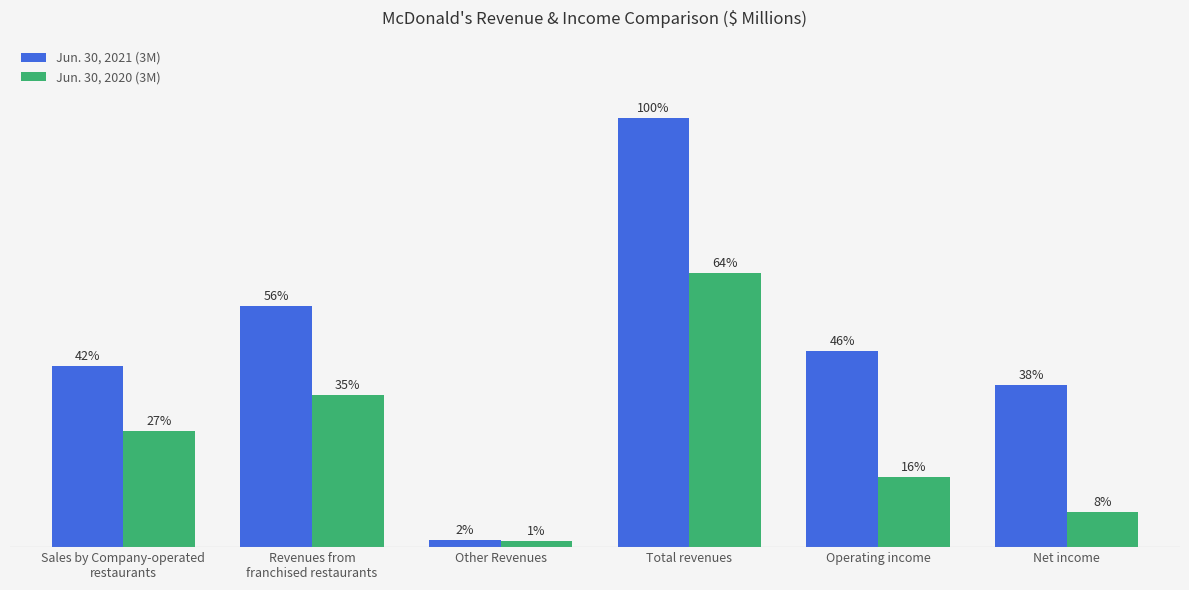

What is the average value of the Jun. 30, 2020 (3M) series?

1494.6